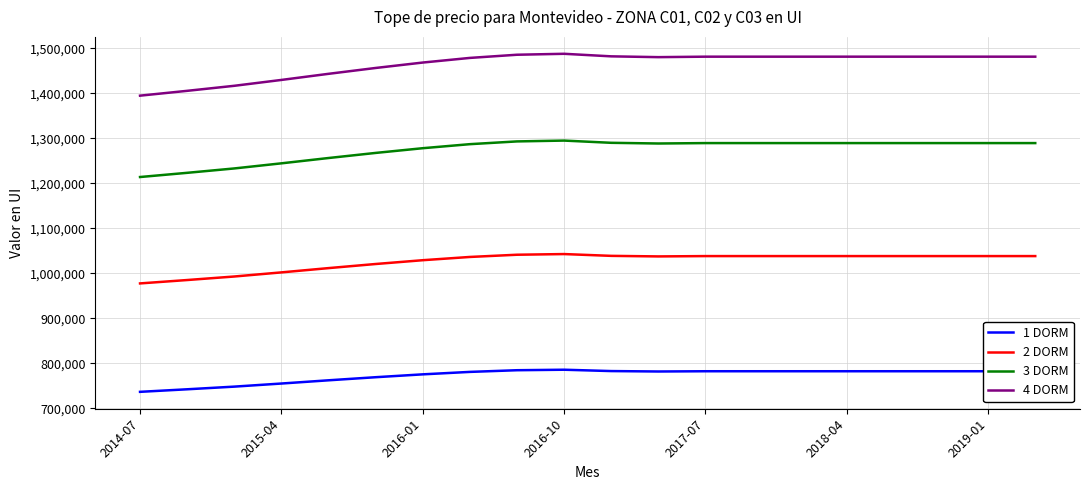

List the series in order of their peak value, lowest first.

1 DORM, 2 DORM, 3 DORM, 4 DORM